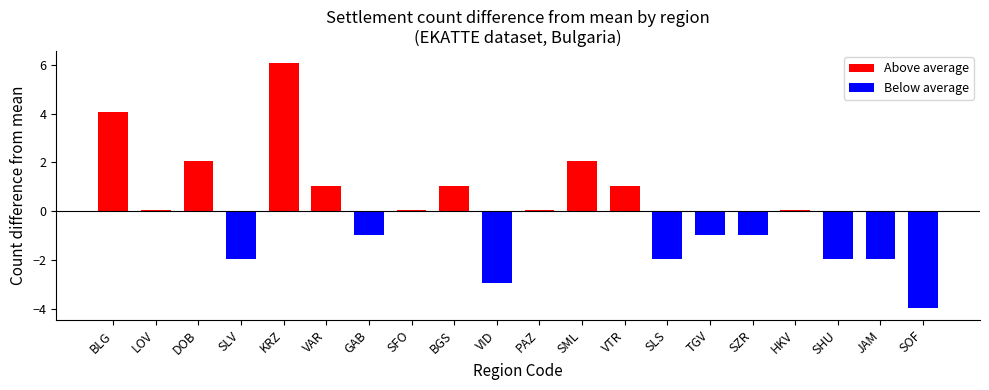

How many bars are there in total?

20